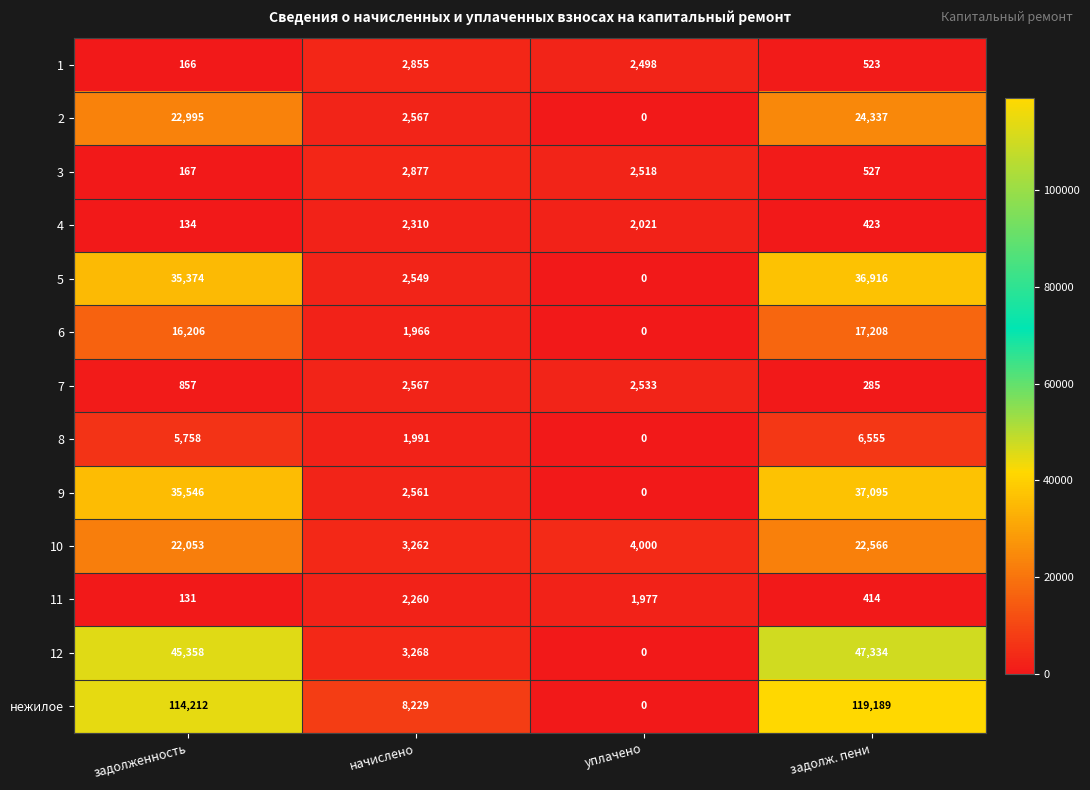

What is the greatest value displayed?

119189